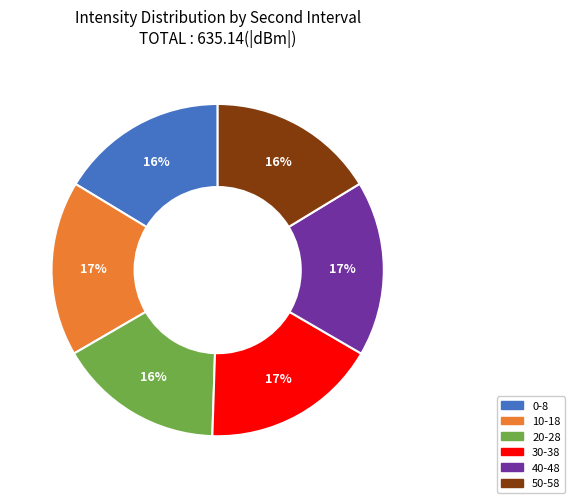

How many slices are in this pie chart?

6